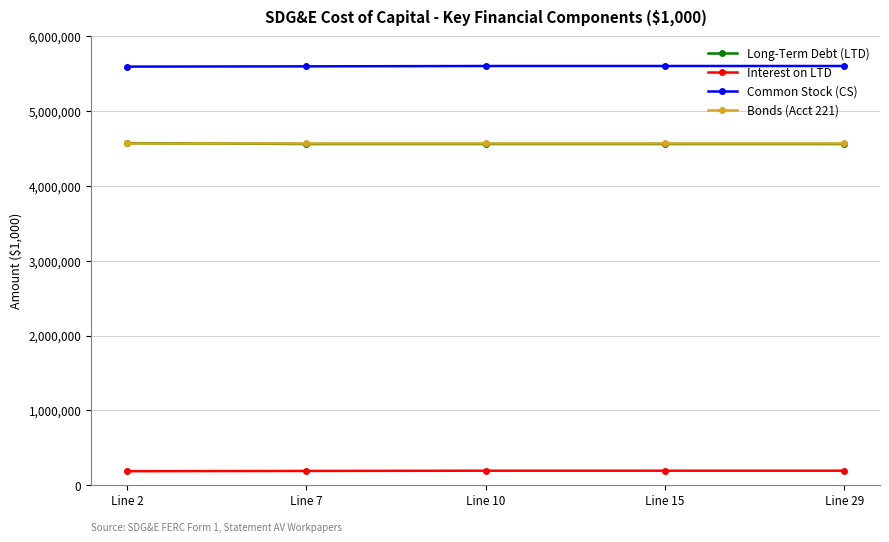

What is the spread (max minus min) of values at Line 2?

5410606.3